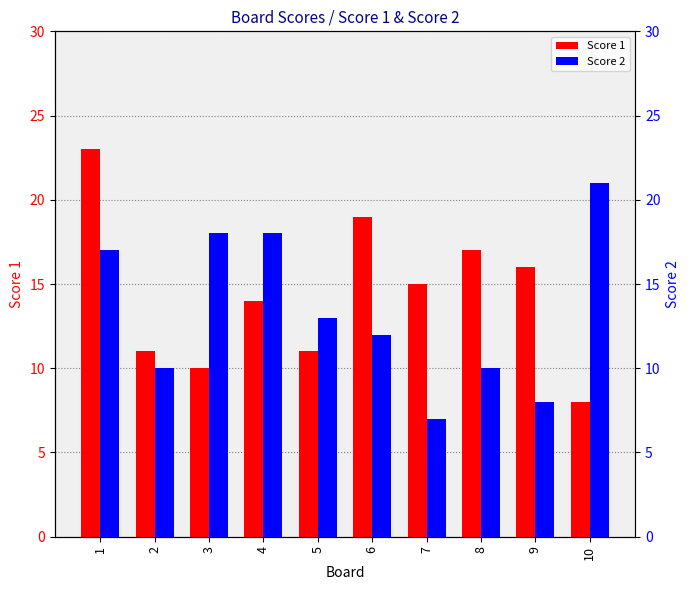

What is the sum of the Score 1 values at 6 and 8?

36